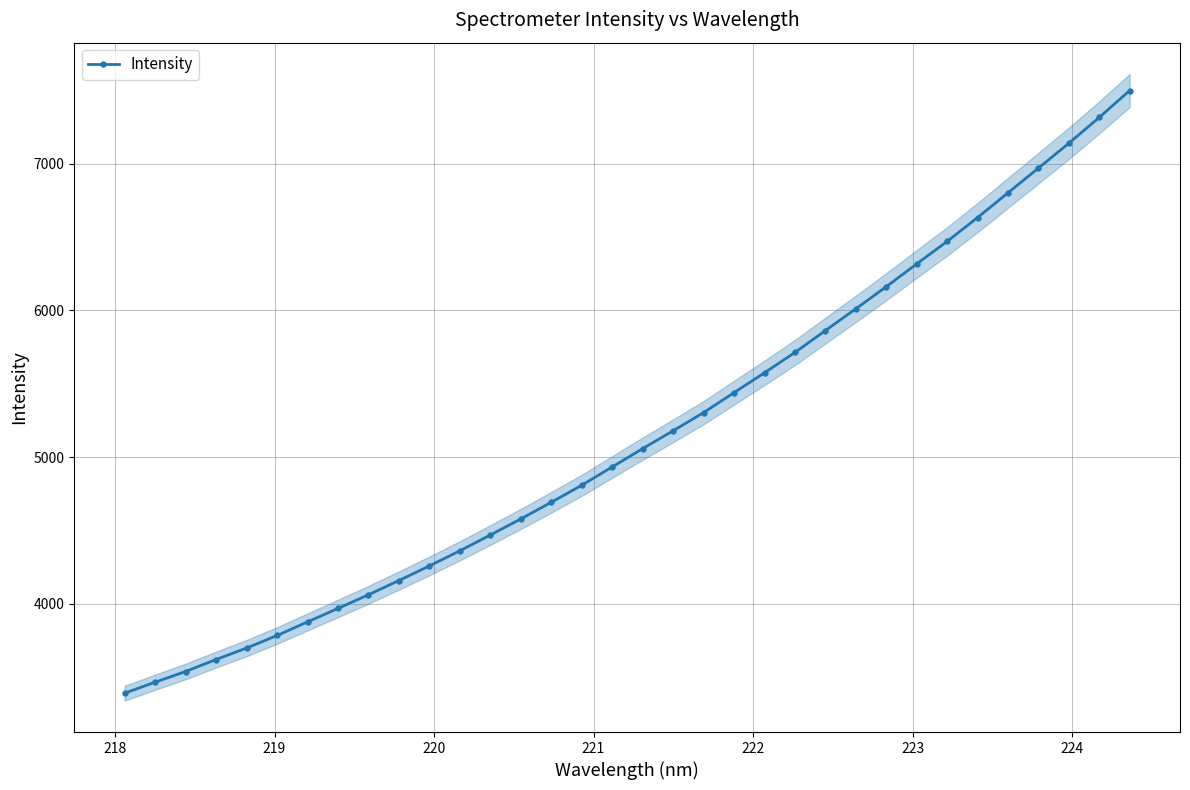

What is the sum of all values?

175131.4